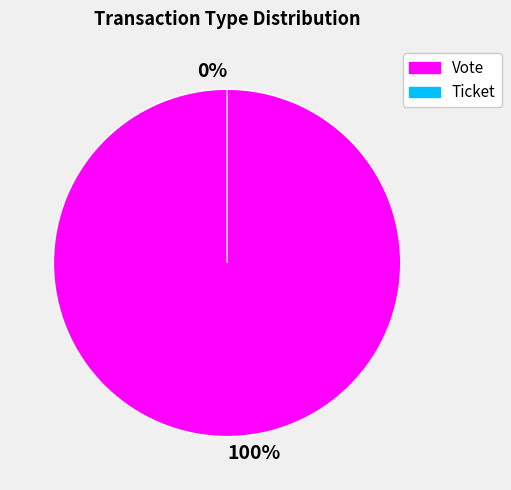

To the nearest percent, what is the average slice percentage?

50%